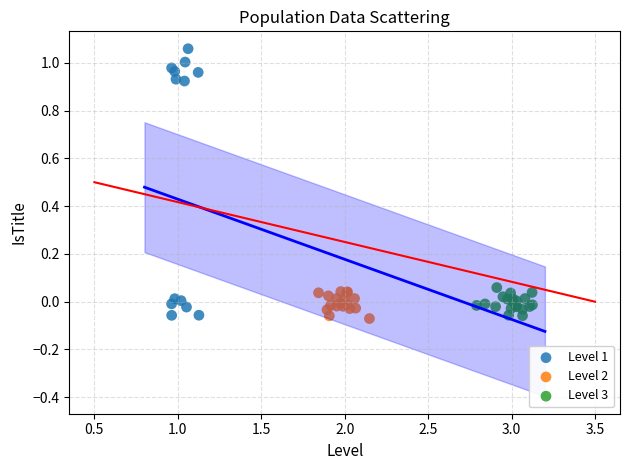

Which series contains the highest Y value?

Level 1